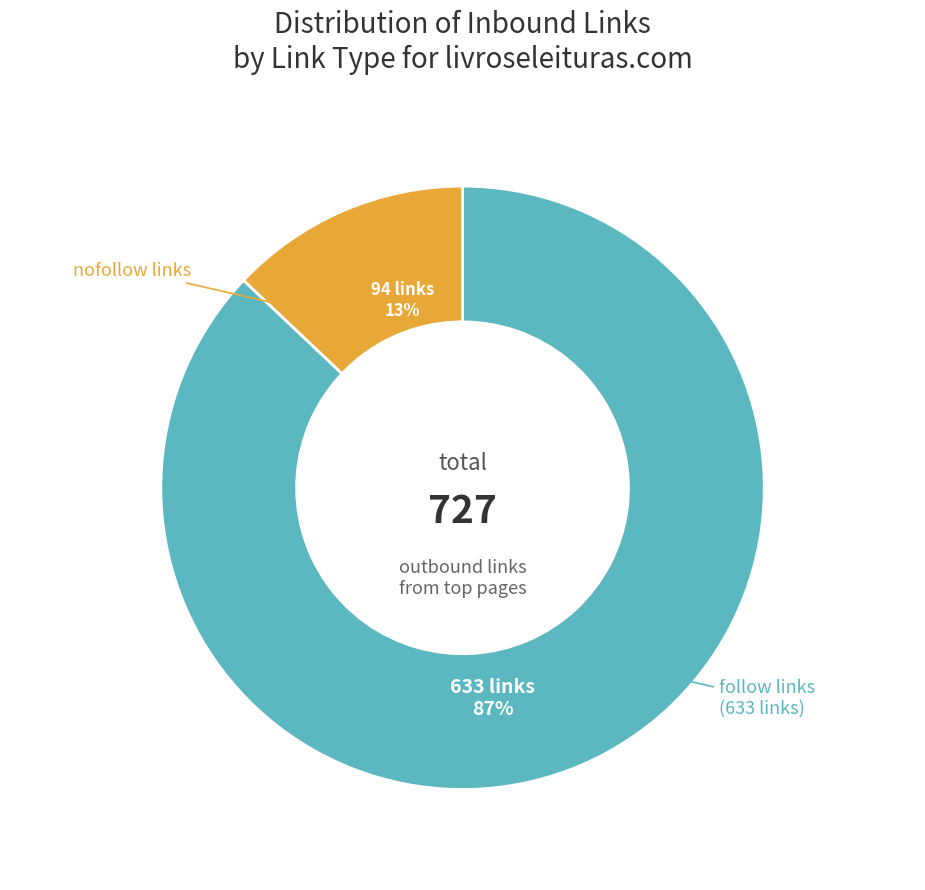

The follow slice represents 75% of the pie. True or false?

False